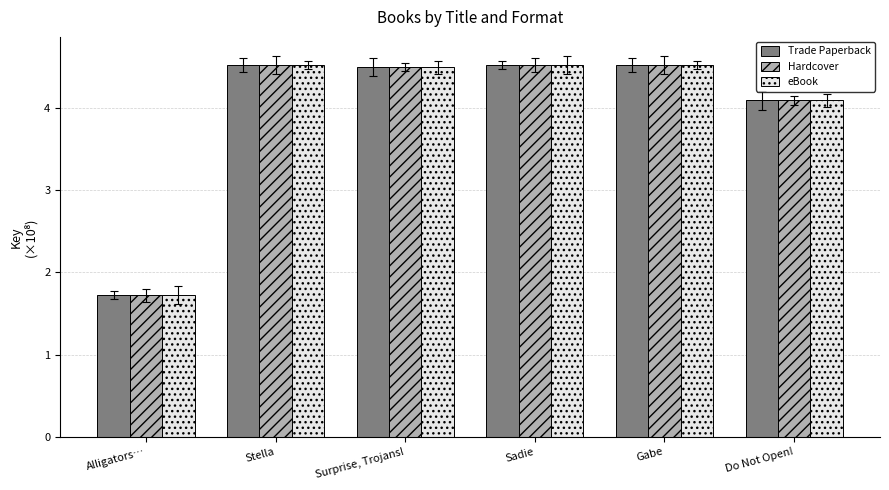

How many distinct data groups are displayed?

3